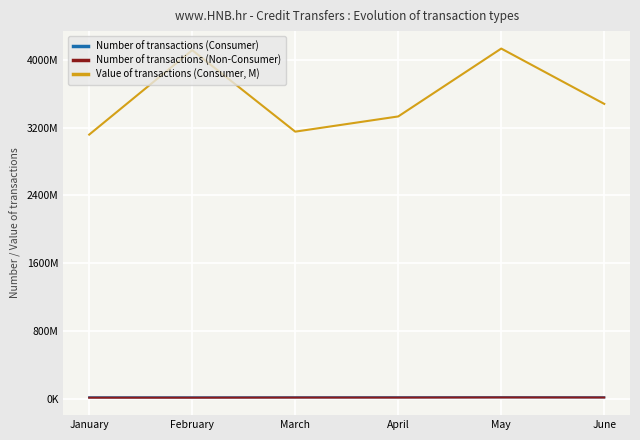

What are all the series names shown in the legend?

Number of transactions (Consumer), Number of transactions (Non-Consumer), Value of transactions (Consumer, M)